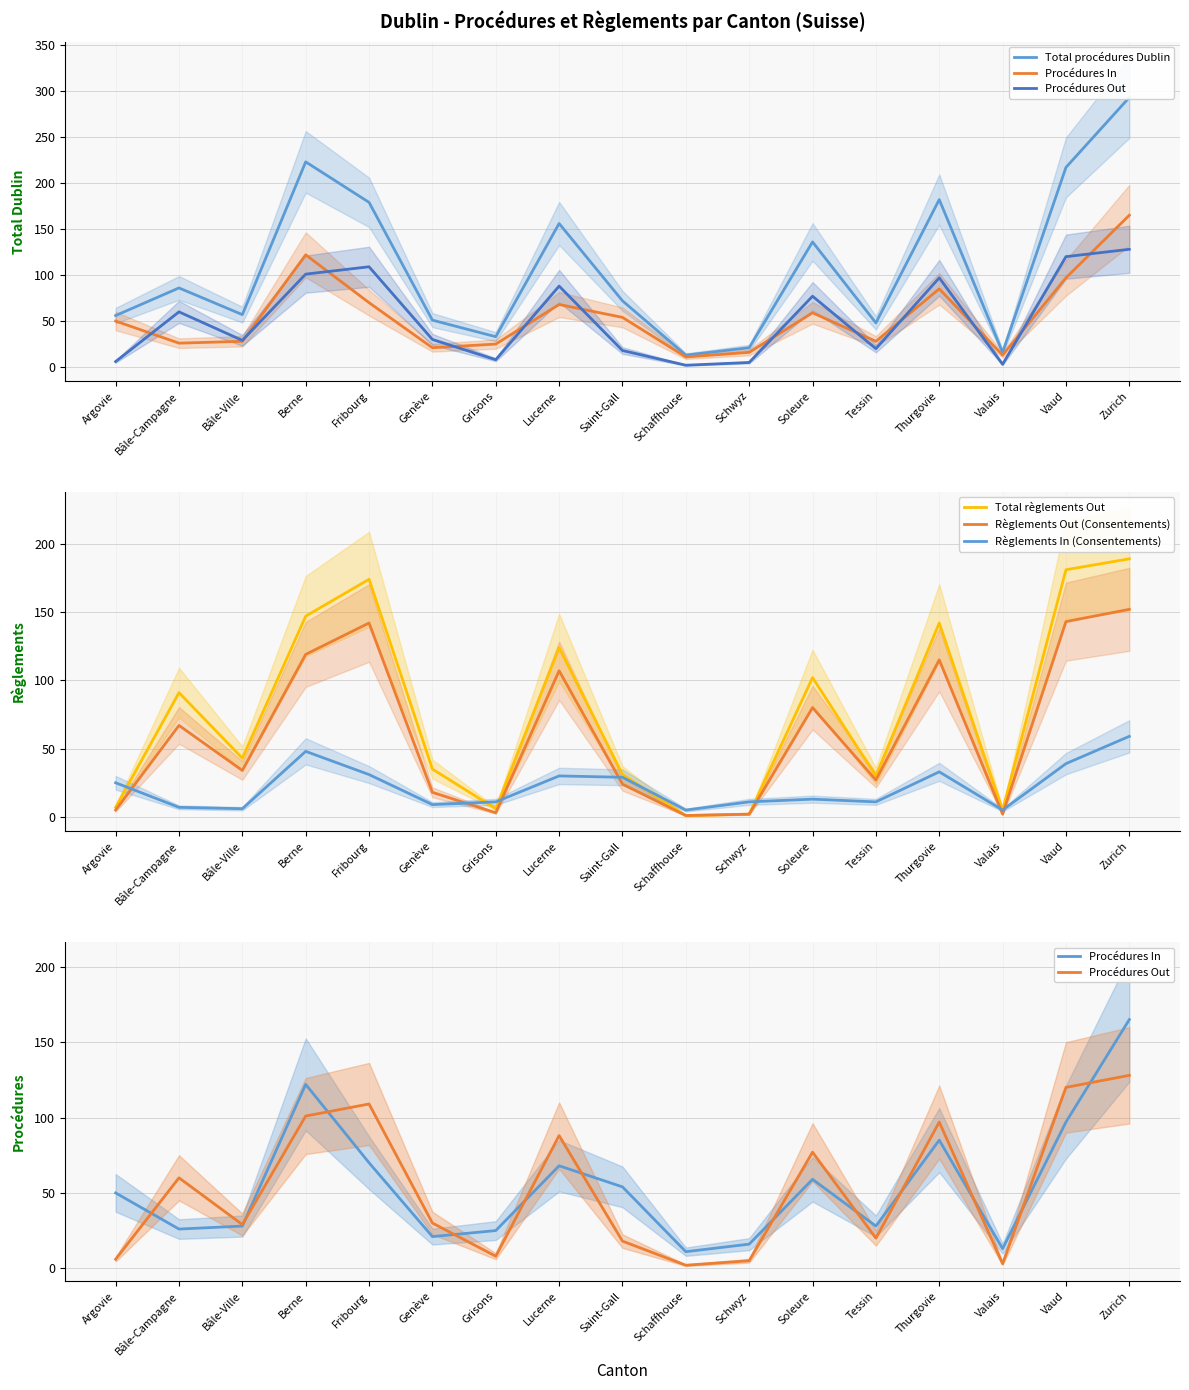

Reading left to right, list all the values displayed in this chart.

Total procédures Dublin: Argovie=56	Bâle-Campagne=86	Bâle-Ville=57	Berne=223	Fribourg=179	Genève=51	Grisons=33	Lucerne=156	Saint-Gall=72	Schaffhouse=13	Schwyz=21	Soleure=136	Tessin=48	Thurgovie=182	Valais=16	Vaud=217	Zurich=293
Procédures In: Argovie=50	Bâle-Campagne=26	Bâle-Ville=28	Berne=122	Fribourg=70	Genève=21	Grisons=25	Lucerne=68	Saint-Gall=54	Schaffhouse=11	Schwyz=16	Soleure=59	Tessin=28	Thurgovie=85	Valais=13	Vaud=97	Zurich=165
Procédures Out: Argovie=6	Bâle-Campagne=60	Bâle-Ville=29	Berne=101	Fribourg=109	Genève=30	Grisons=8	Lucerne=88	Saint-Gall=18	Schaffhouse=2	Schwyz=5	Soleure=77	Tessin=20	Thurgovie=97	Valais=3	Vaud=120	Zurich=128
Total règlements Out: Argovie=7	Bâle-Campagne=91	Bâle-Ville=43	Berne=147	Fribourg=174	Genève=35	Grisons=6	Lucerne=124	Saint-Gall=31	Schaffhouse=1	Schwyz=2	Soleure=102	Tessin=30	Thurgovie=142	Valais=5	Vaud=181	Zurich=189
Règlements Out (Consentements): Argovie=5	Bâle-Campagne=67	Bâle-Ville=34	Berne=119	Fribourg=142	Genève=18	Grisons=3	Lucerne=107	Saint-Gall=24	Schaffhouse=1	Schwyz=2	Soleure=80	Tessin=27	Thurgovie=115	Valais=2	Vaud=143	Zurich=152
Règlements In (Consentements): Argovie=25	Bâle-Campagne=7	Bâle-Ville=6	Berne=48	Fribourg=31	Genève=9	Grisons=11	Lucerne=30	Saint-Gall=29	Schaffhouse=5	Schwyz=11	Soleure=13	Tessin=11	Thurgovie=33	Valais=5	Vaud=39	Zurich=59